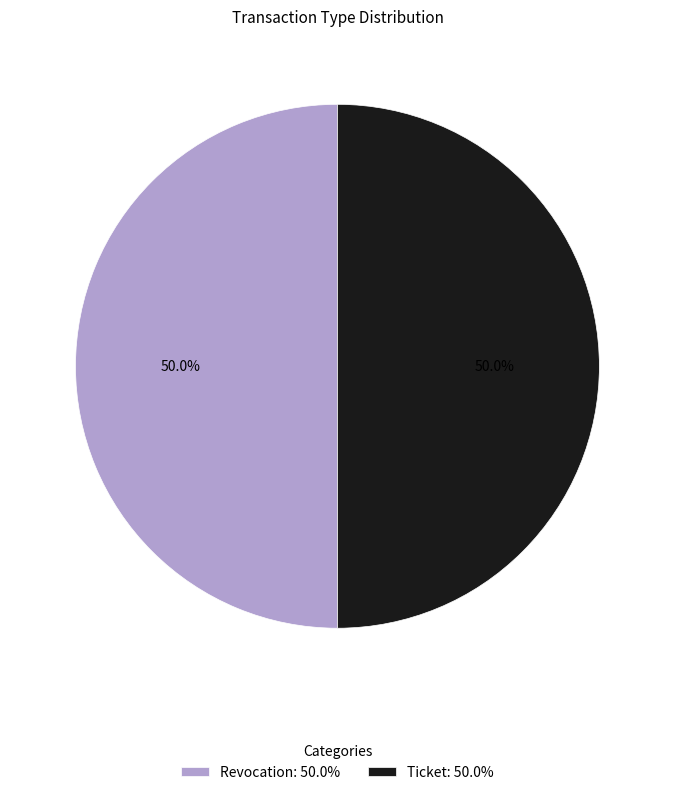

What is the ratio of the value at Revocation: 50.0% to the value at Ticket: 50.0%?

1.0